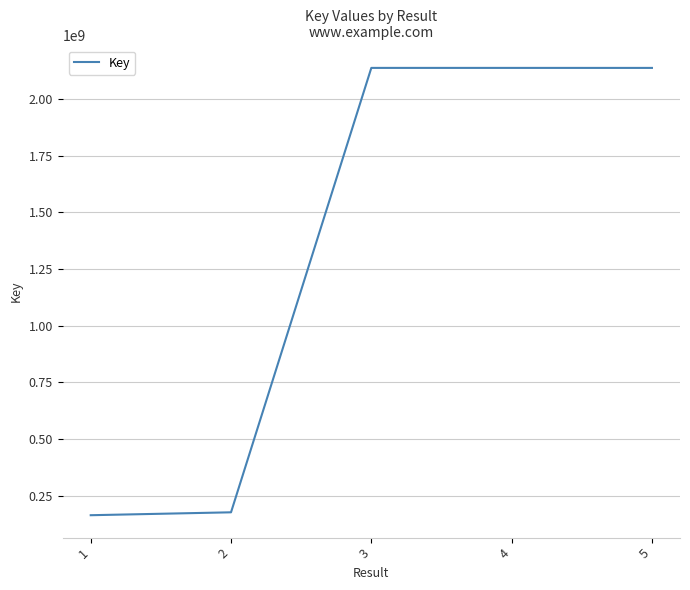

Does the chart have visible grid lines?

Yes